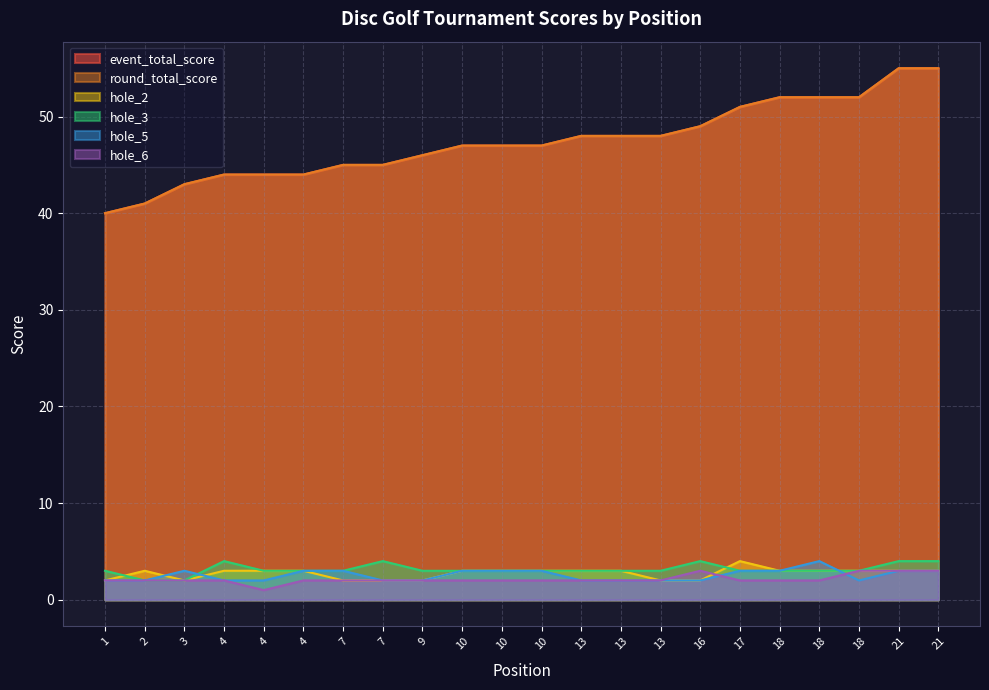

At which label is round_total_score closest to 47?

10